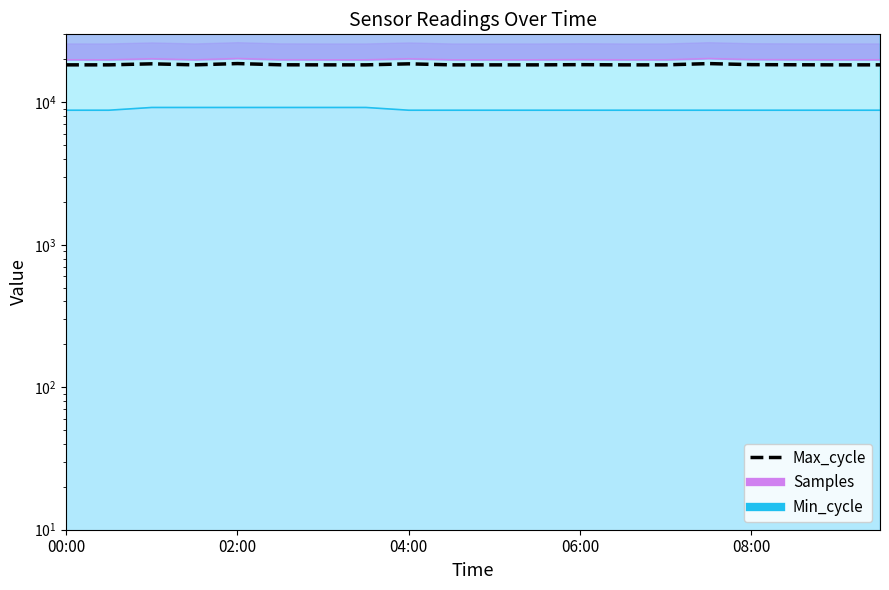

Is it true that the value at 04:00 is 29893.5?

False